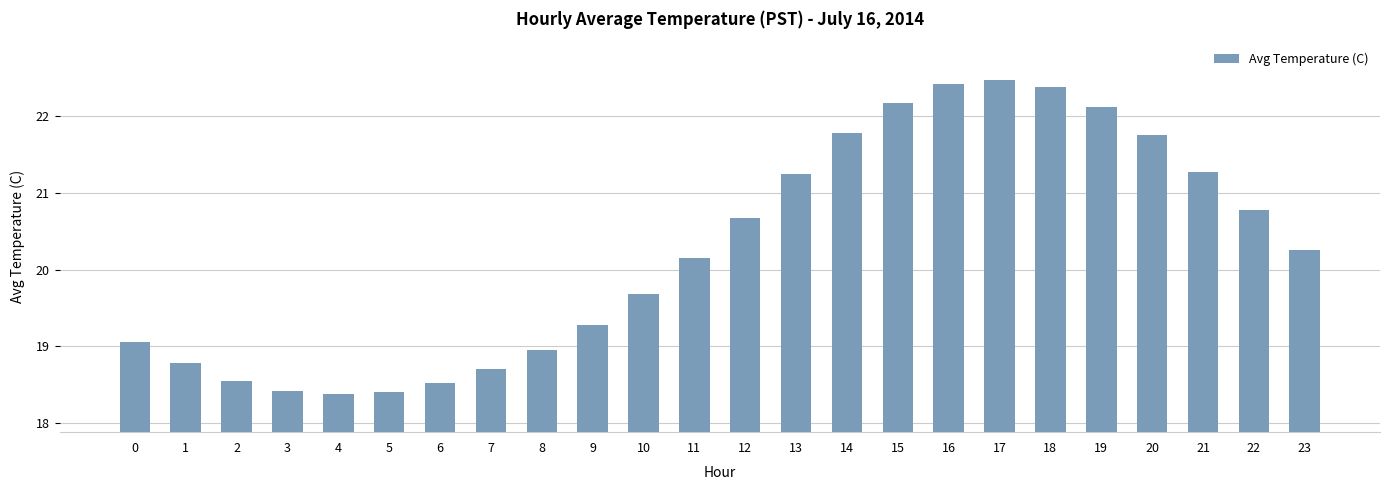

What is the value of the 6th bar from the left?

18.4